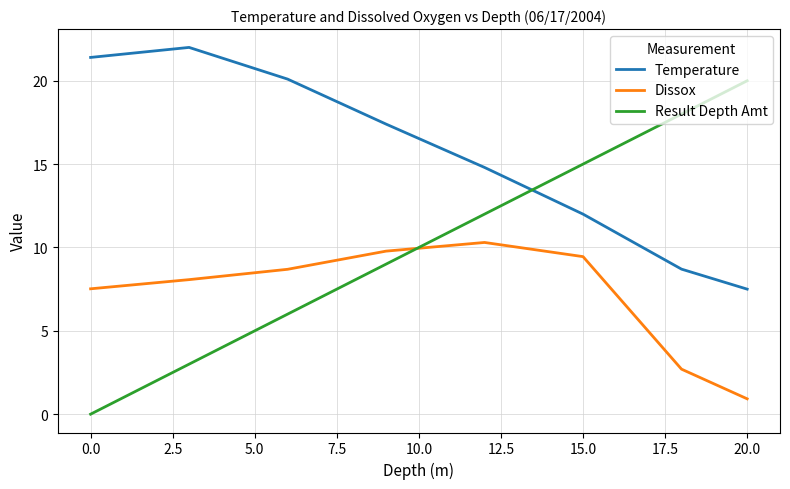

Which series has the largest range (max minus min)?

Result Depth Amt